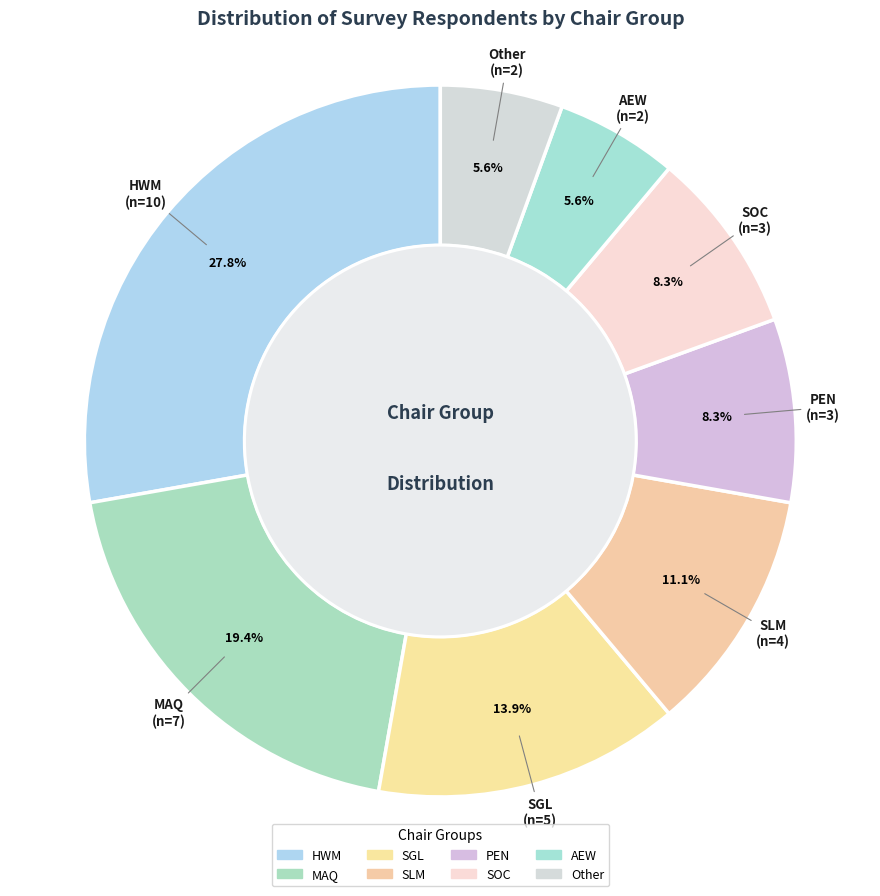

Is there any slice that represents more than half of the pie?

No